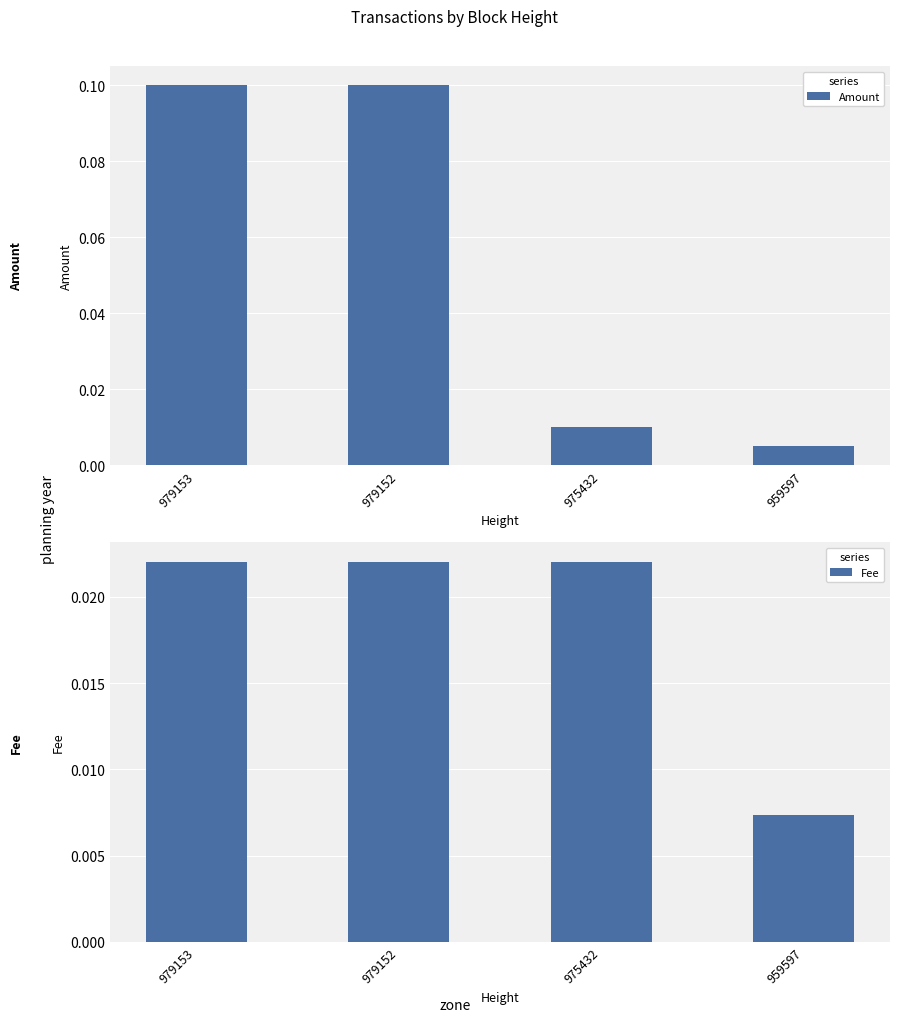

The value of Fee at 975432 is 0.0. True or false?

True